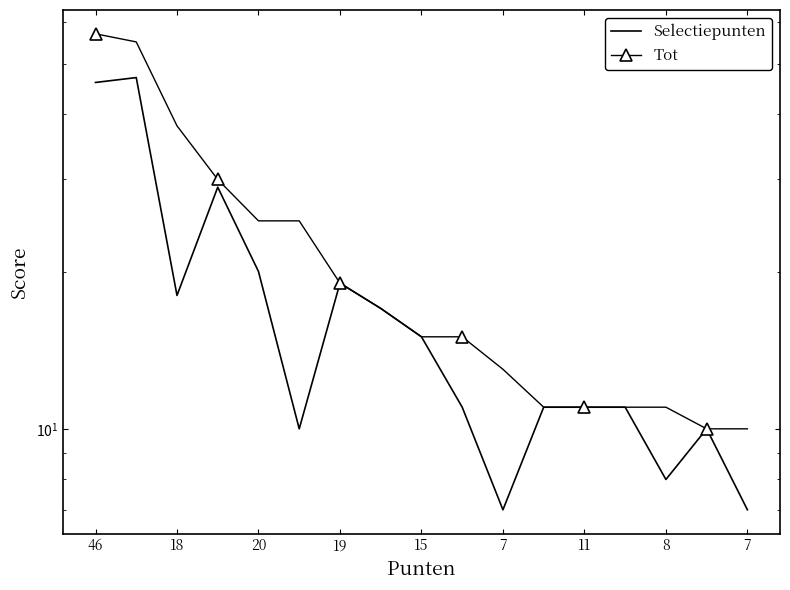

Reading left to right, extract all data points from this chart.

Selectiepunten: 46	47	18	29	20	10	19	17	15	11	7	11	11	11	8	10	7
Tot: 57	55	38	30	25	25	19	17	15	15	13	11	11	11	11	10	10